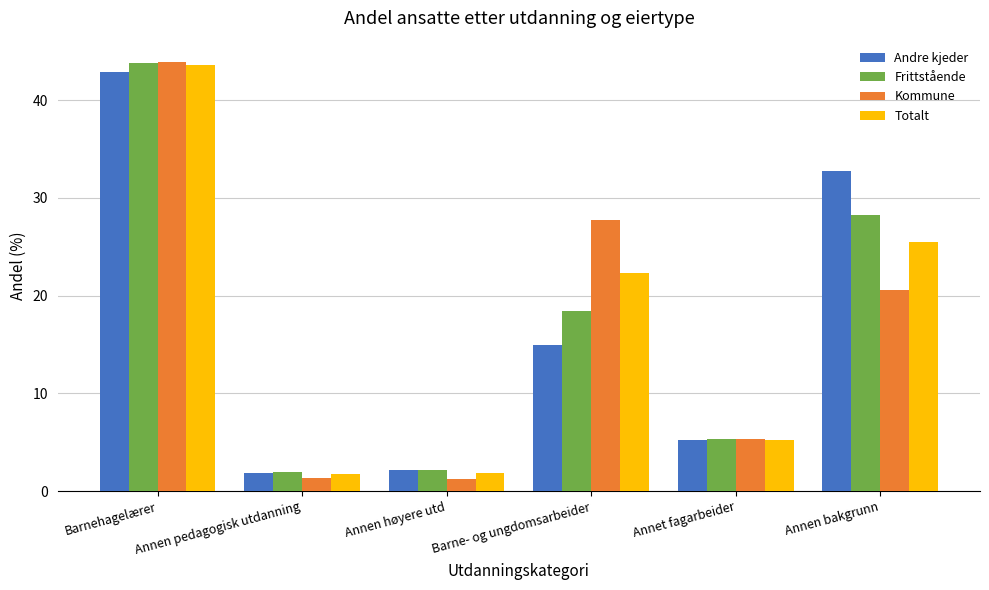

Which series has the widest spread of values?

Kommune